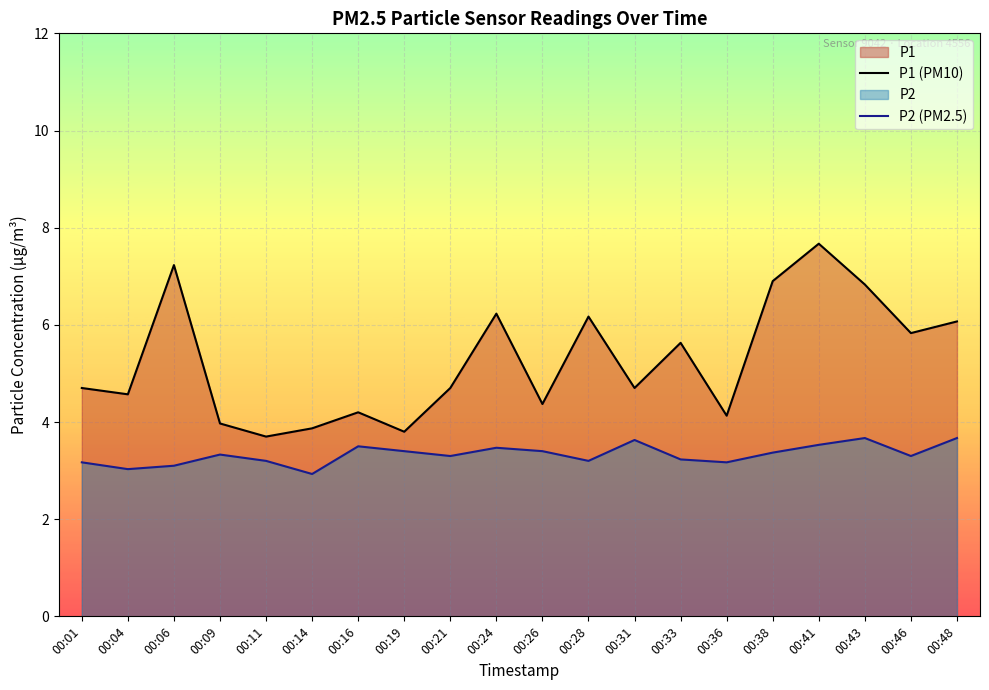

Where does the P1 (PM10) series first go above 4?

00:01